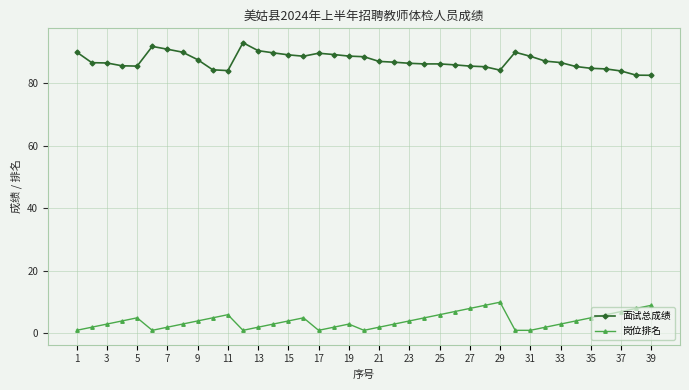

What is the value of the 岗位排名 point at the 19th from the left?

3.0